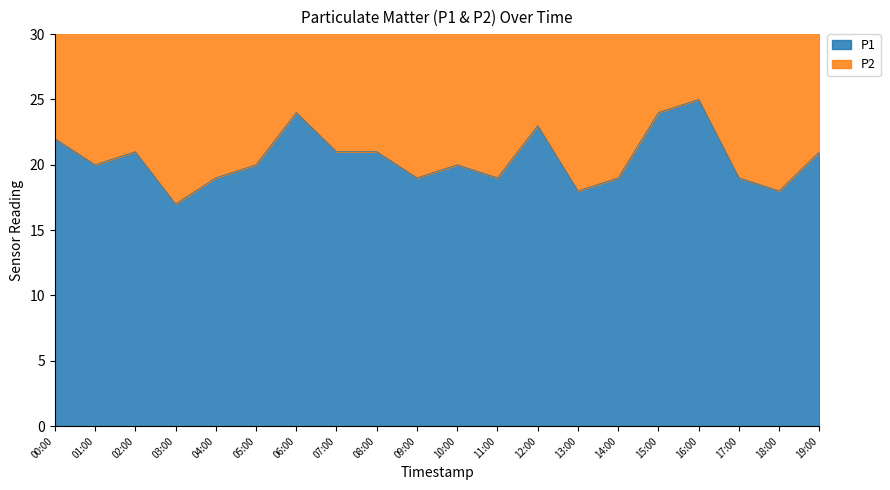

Which category has the highest value across all series?

16:00